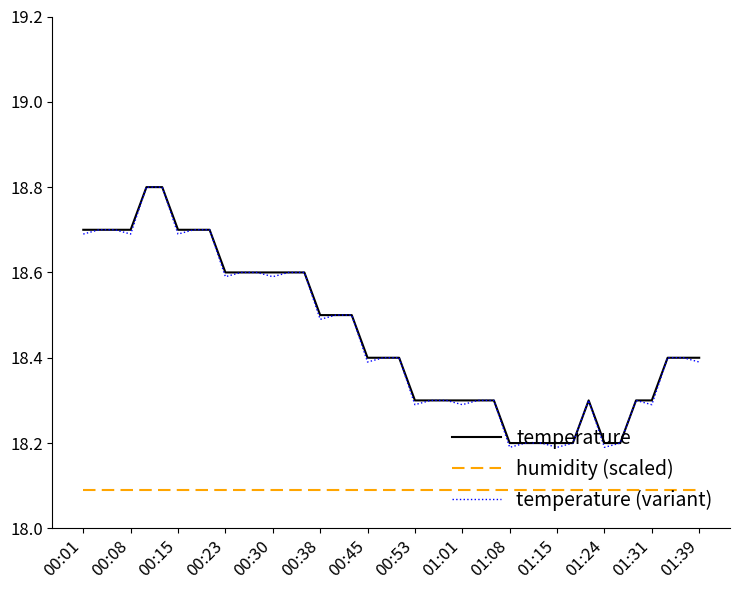

Which series has the widest spread of values?

temperature (variant)